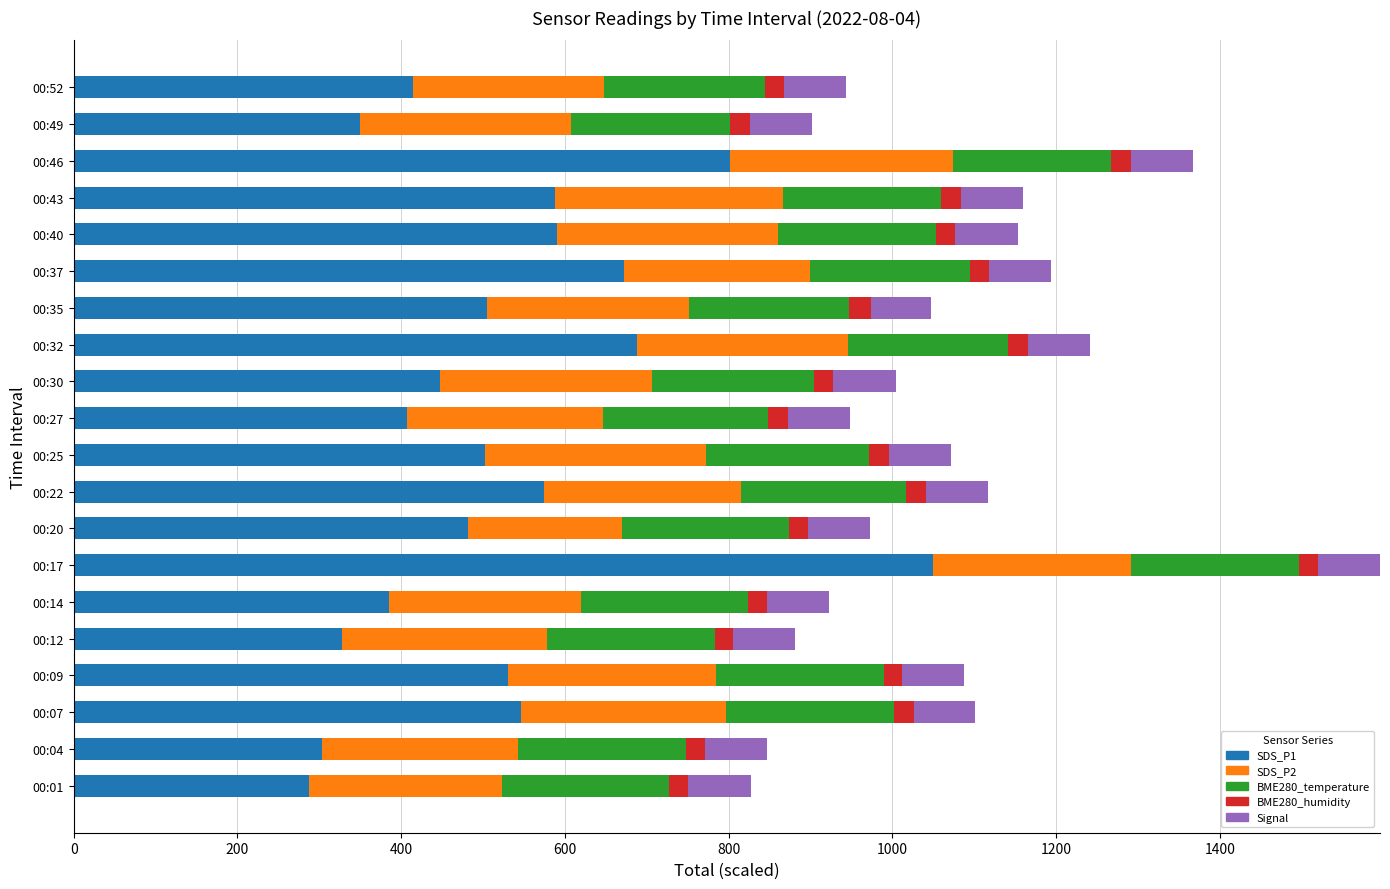

What is the approximate value of SDS_P1 at 00:27?

407.0